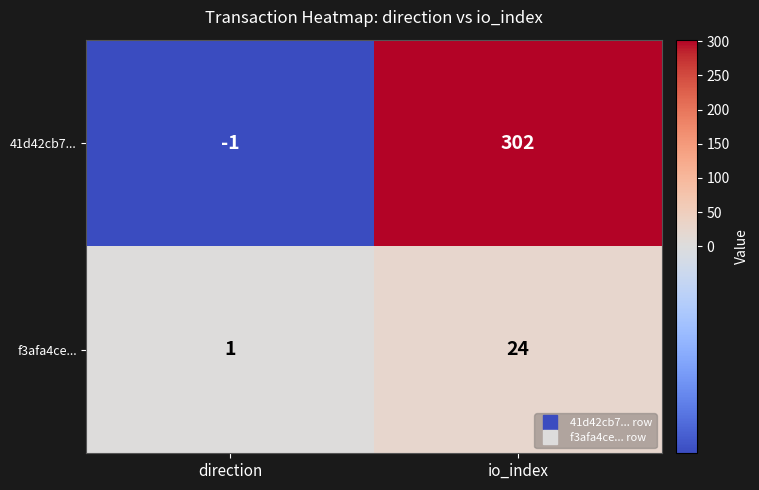

Which series has the largest total across all categories?

41d42cb7...